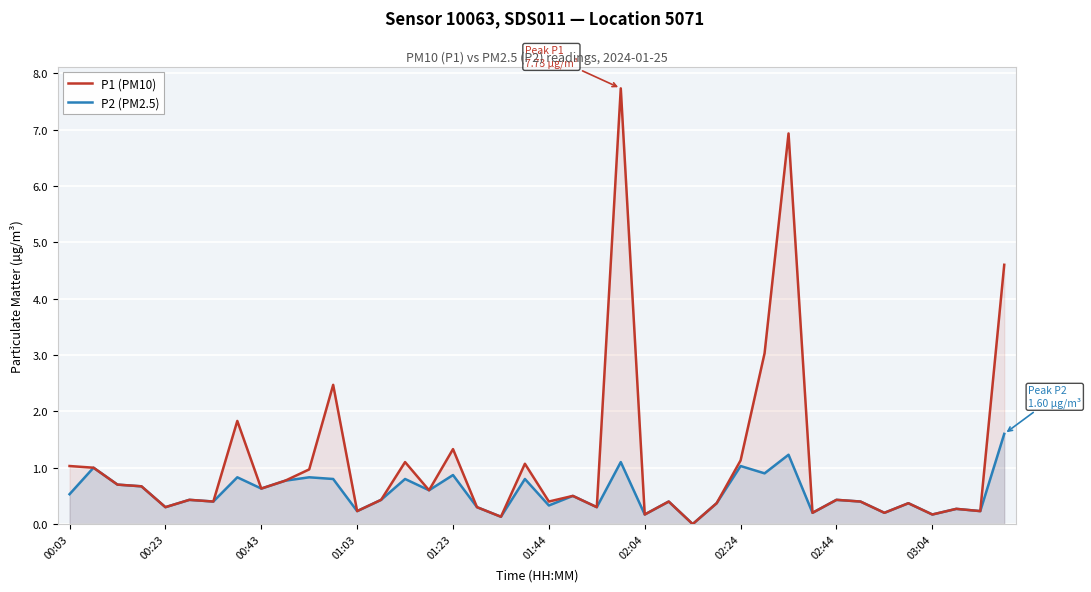

Which series has the largest total across all categories?

P1 (PM10)